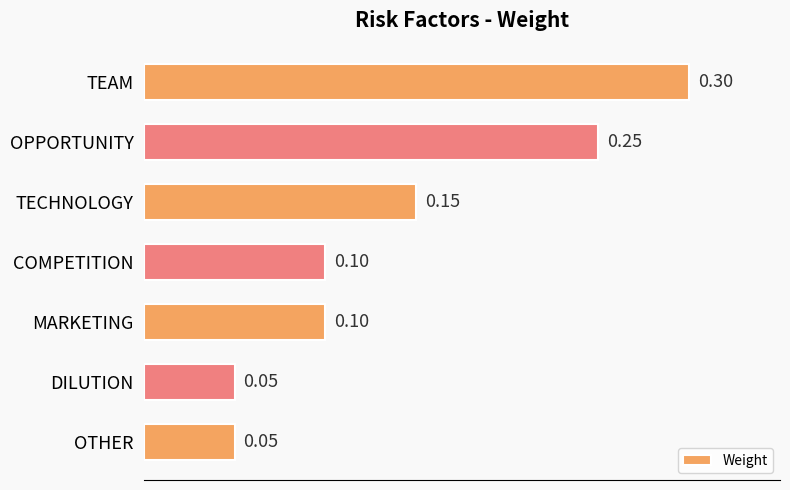

Which category has the highest value across all series?

TEAM